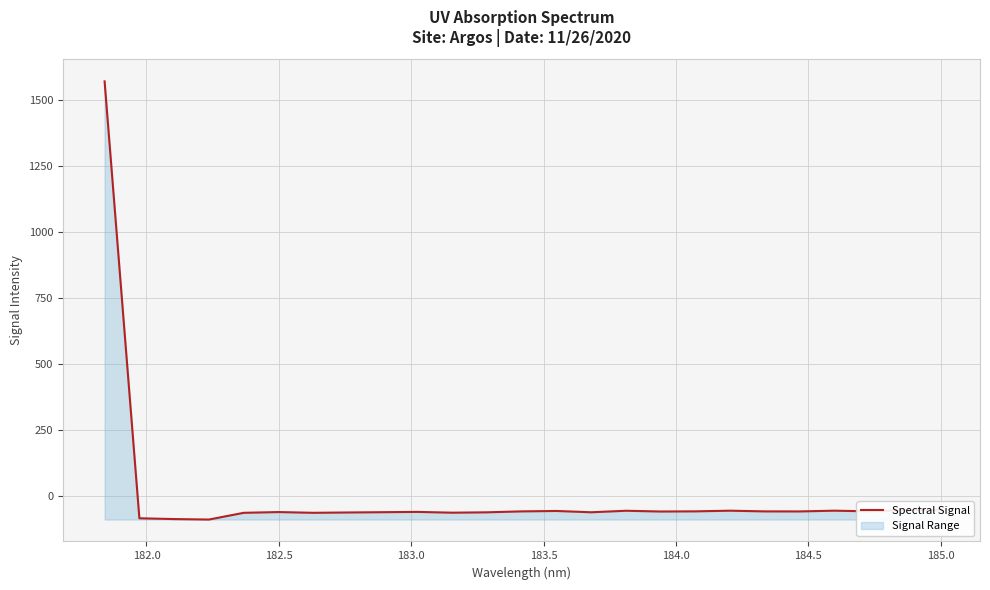

What is the smallest value displayed?

-88.5